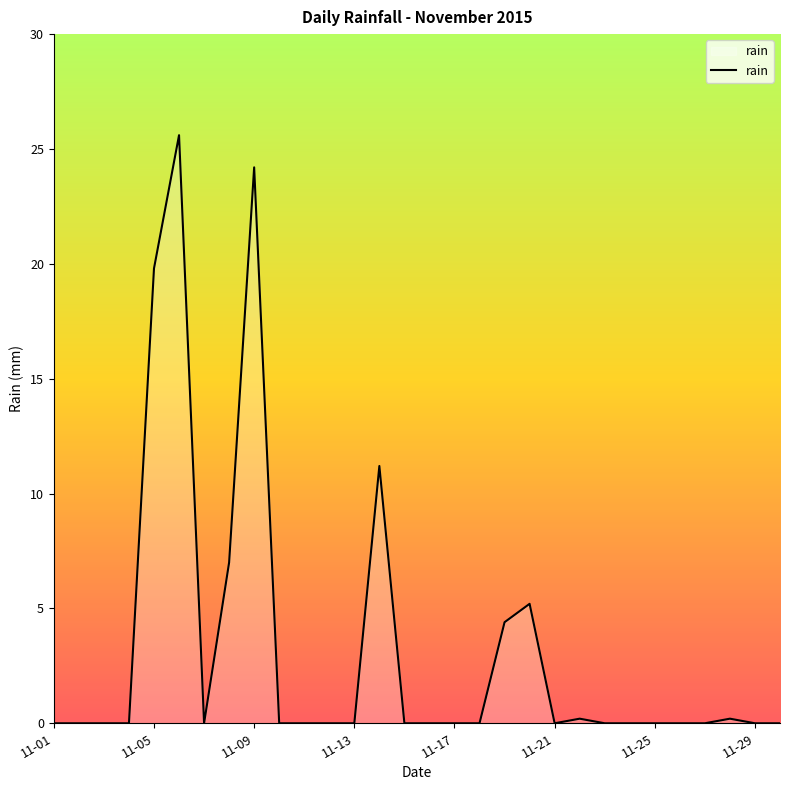

What is the difference between the maximum and minimum values?

25.6